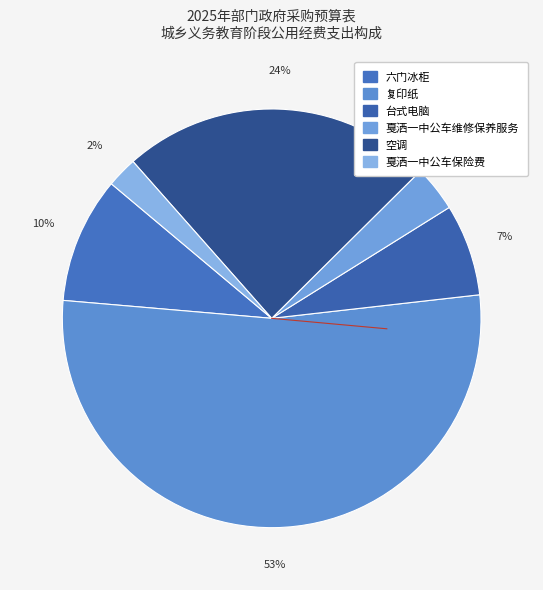

The 六门冰柜 slice represents 1% of the pie. True or false?

False